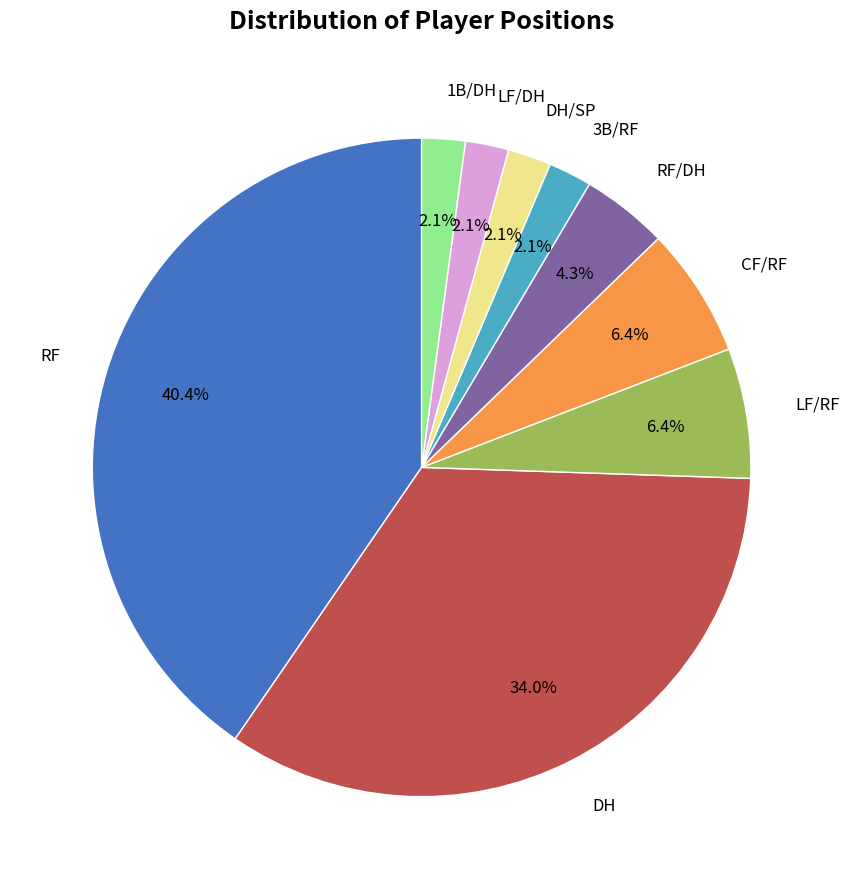

Is there a majority slice in this chart?

No